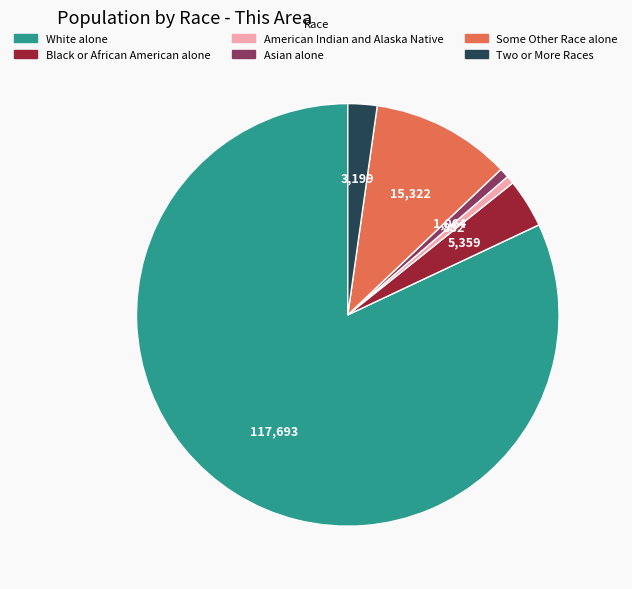

Is the sum of White alone and American Indian and Alaska Native greater than half?

Yes